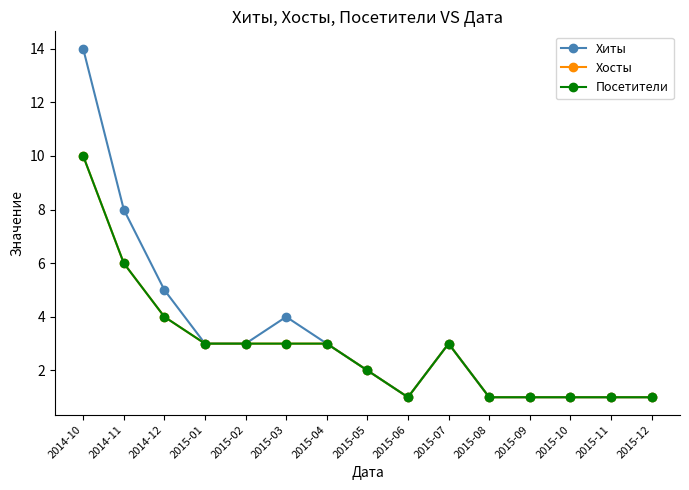

Where is the first local minimum for Посетители?

2015-06